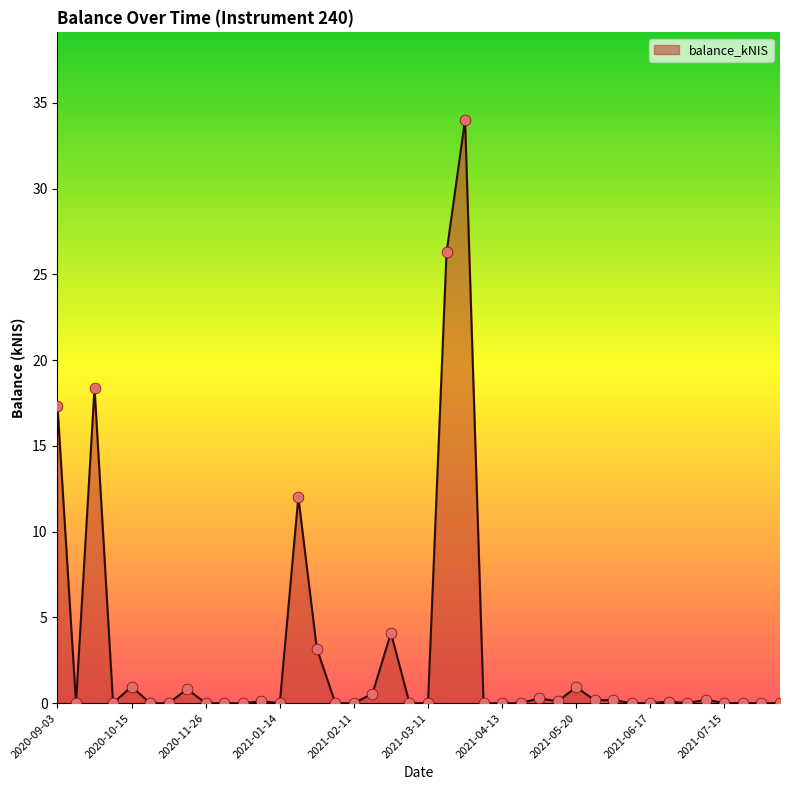

What is the difference between the maximum and minimum values?

34.0